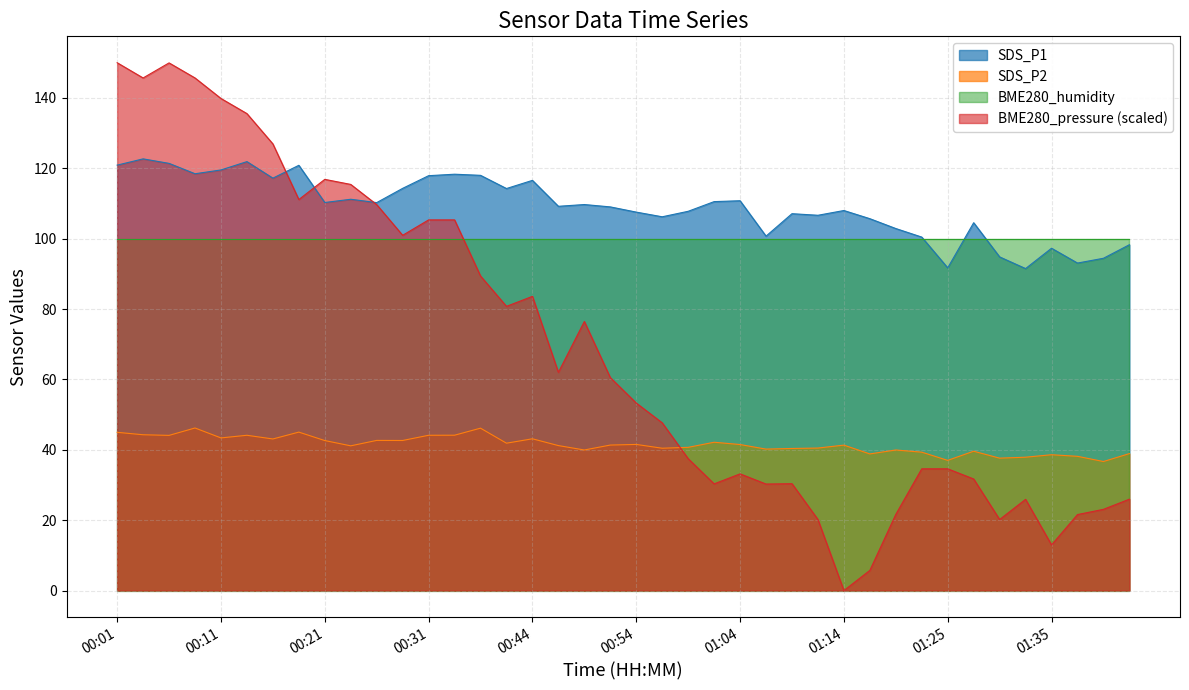

What is the sum of the SDS_P2 values at 01:14 and 00:21?

84.0